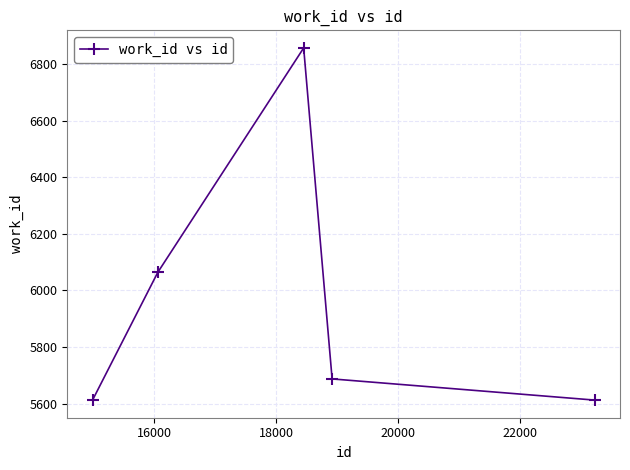

What is the value of the 4th point from the left?

5687